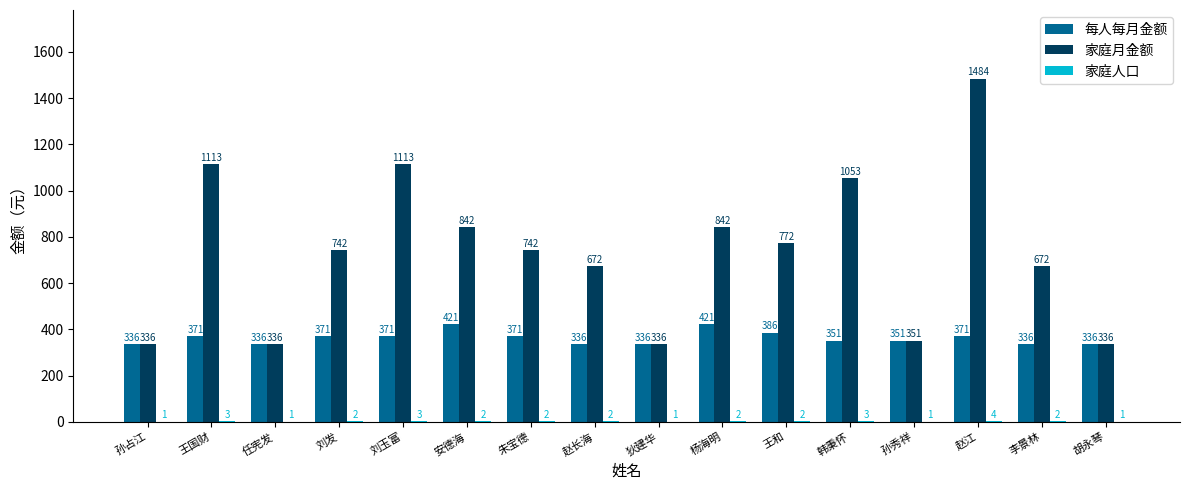

The value of 家庭月金额 at 胡永琴 is 143. True or false?

False